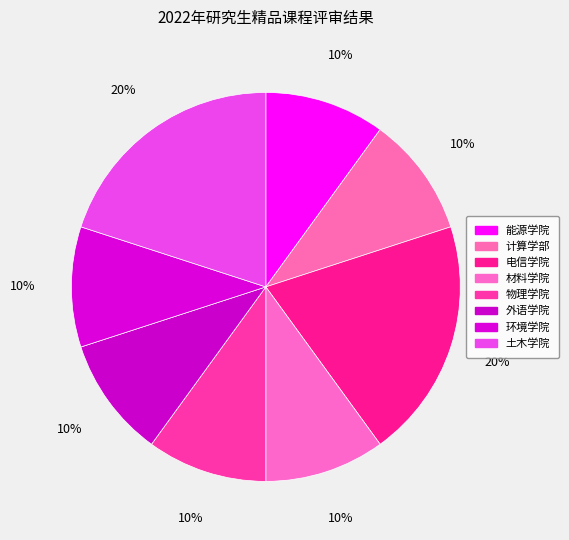

To the nearest percent, what is the combined percentage of 计算学部 and 物理学院?

20%